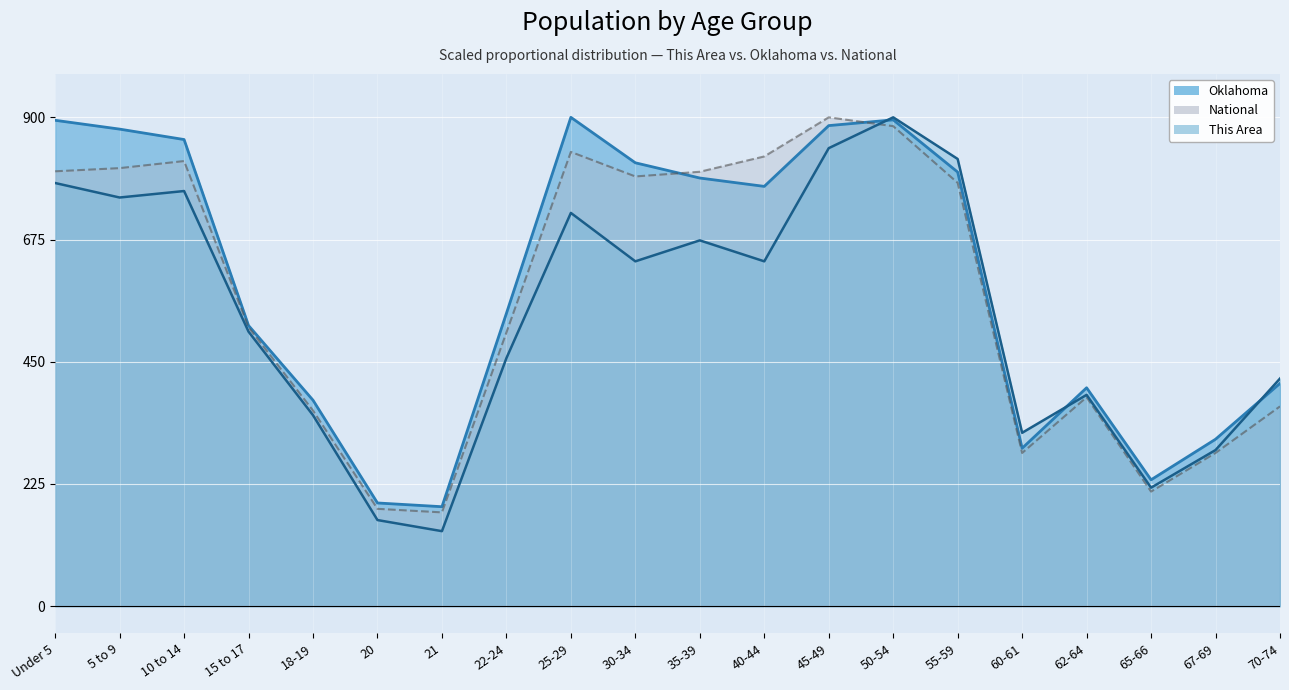

Is it true that Oklahoma equals 49.7 at 65-66?

False